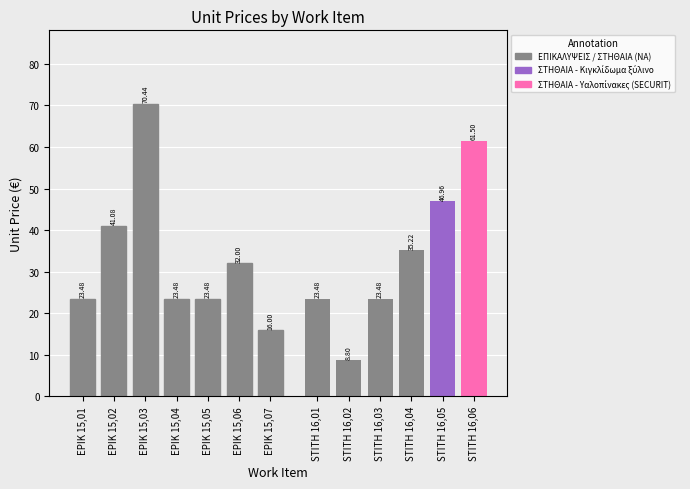

Between EPIK 15,06 and EPIK 15,04, which is larger?

EPIK 15,06